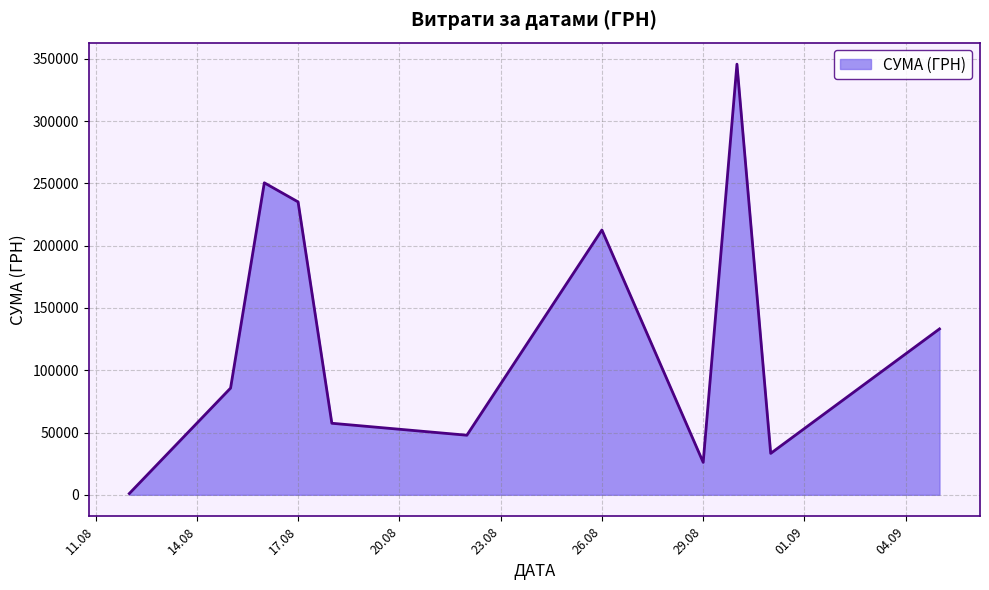

What is the average value?

129841.1